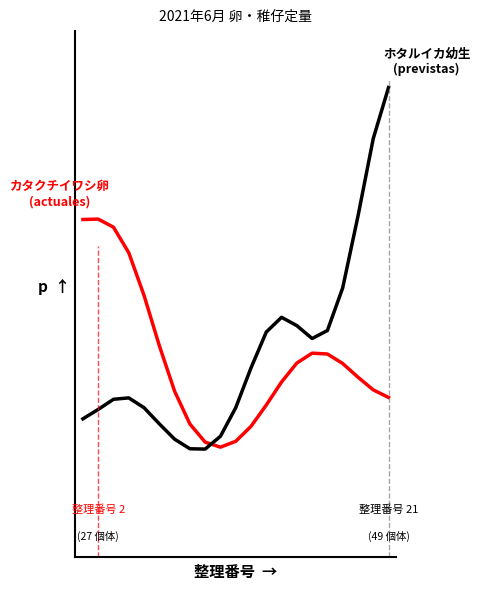

What is the greatest value displayed?

1.0